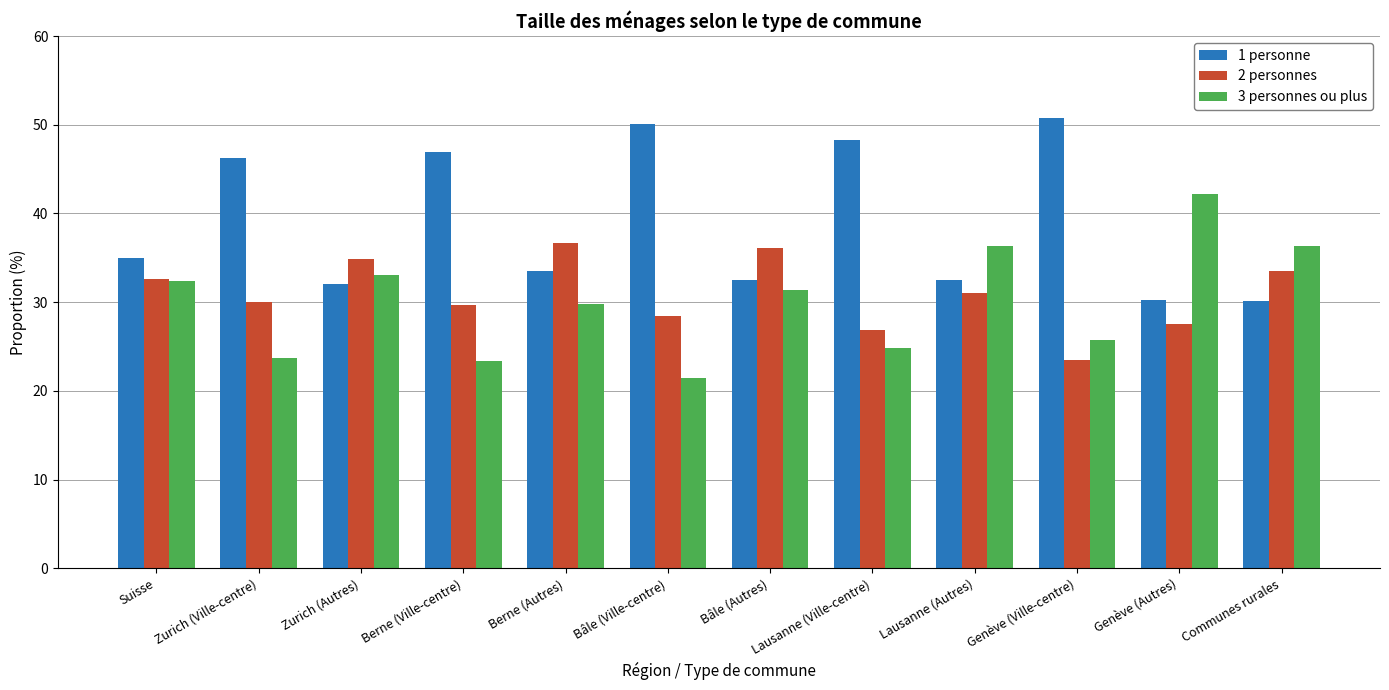

Is it true that 2 personnes equals 36.7 at Berne (Autres)?

True